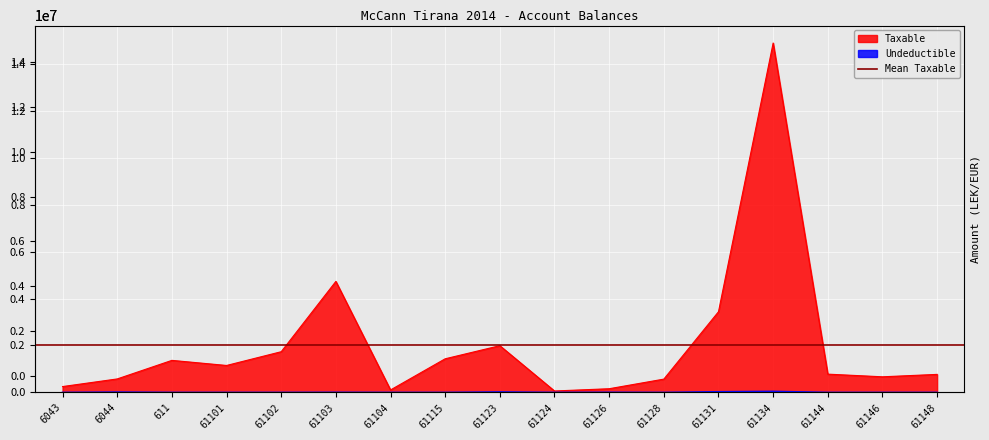

How many interior local peaks does the Taxable series have?

4